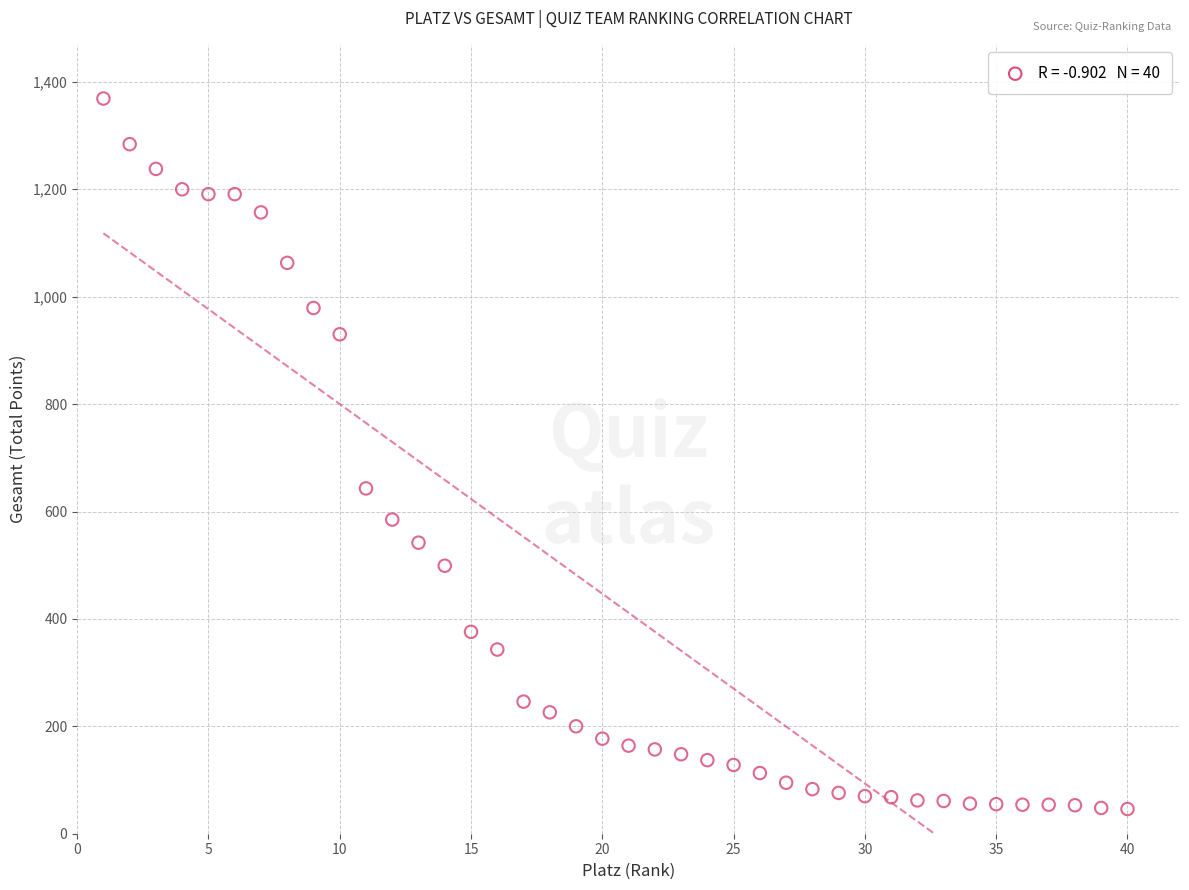

What Y value in the scatter plot is closest to 707?

643